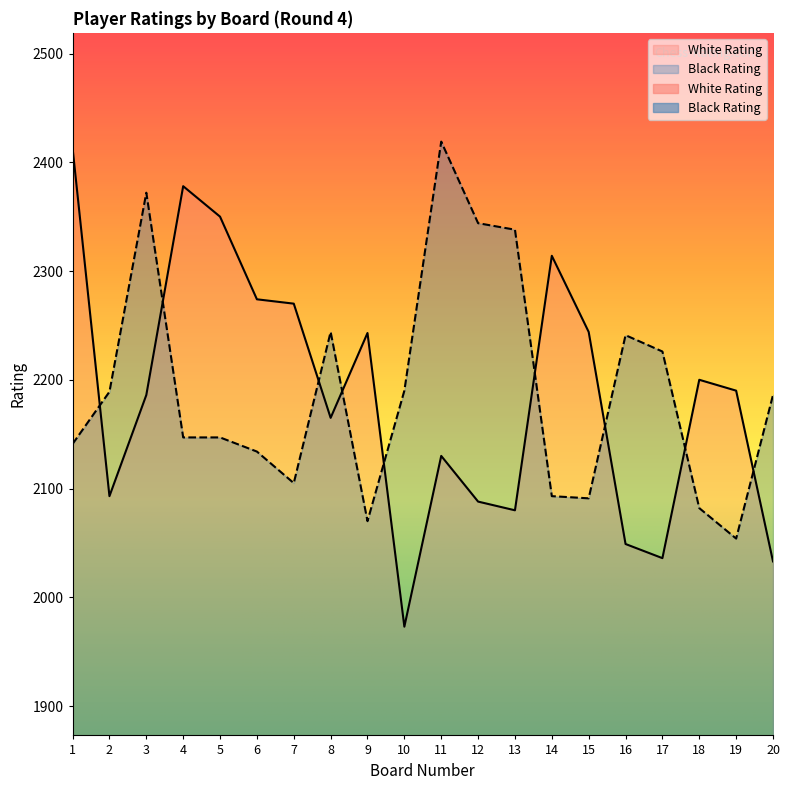

How many lines are shown in the chart?

2